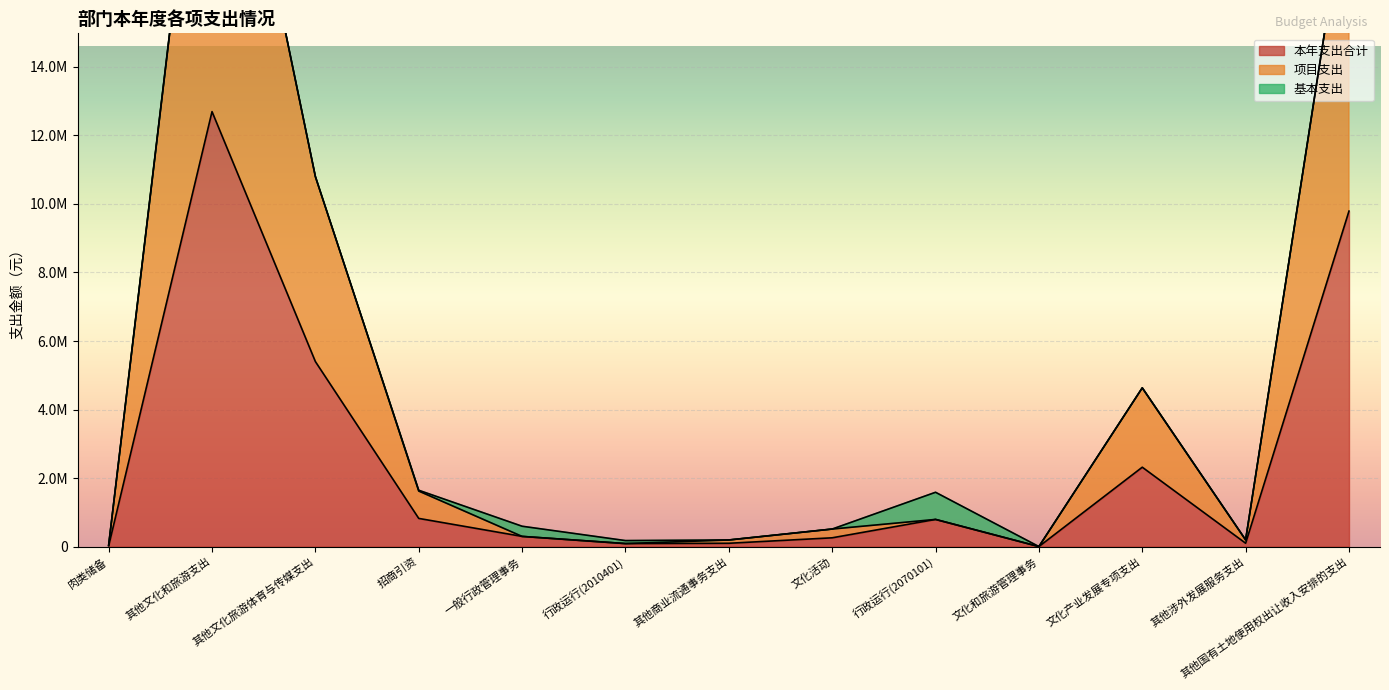

Where is 本年支出合计 nearest to the value 6347993?

其他文化旅游体育与传媒支出